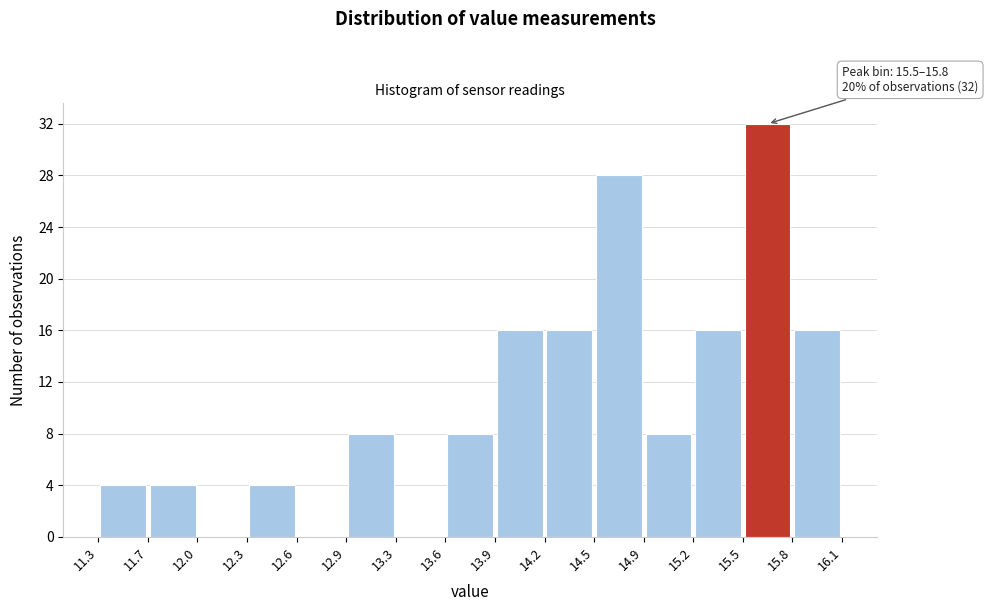

Which range on the x-axis has the tallest bar?

15.5 to 15.8